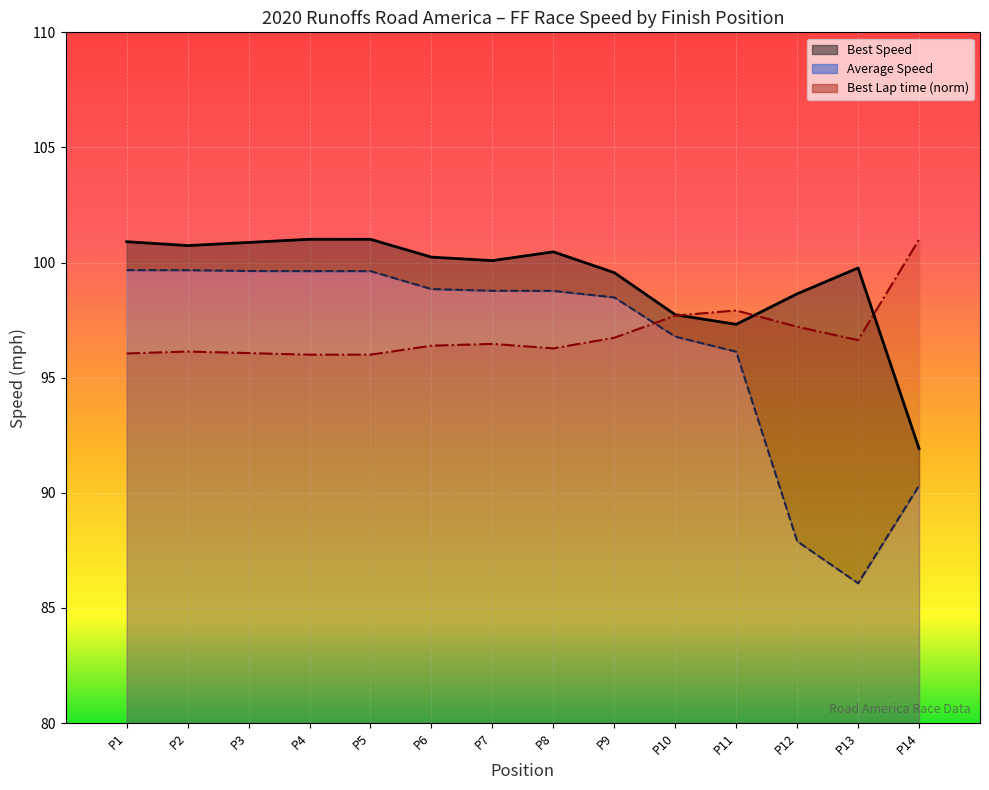

How many lines are shown in the chart?

3